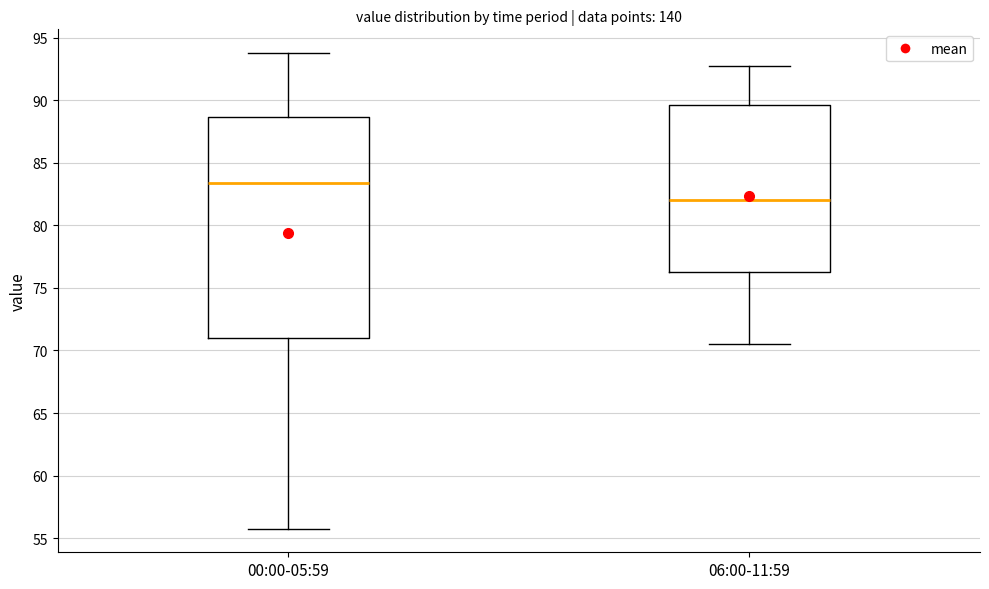

Where does the median line of the box for 06:00-11:59 sit on the y-axis? The values are not printed on the chart, so give them approximately, as read against the axis.

82.0